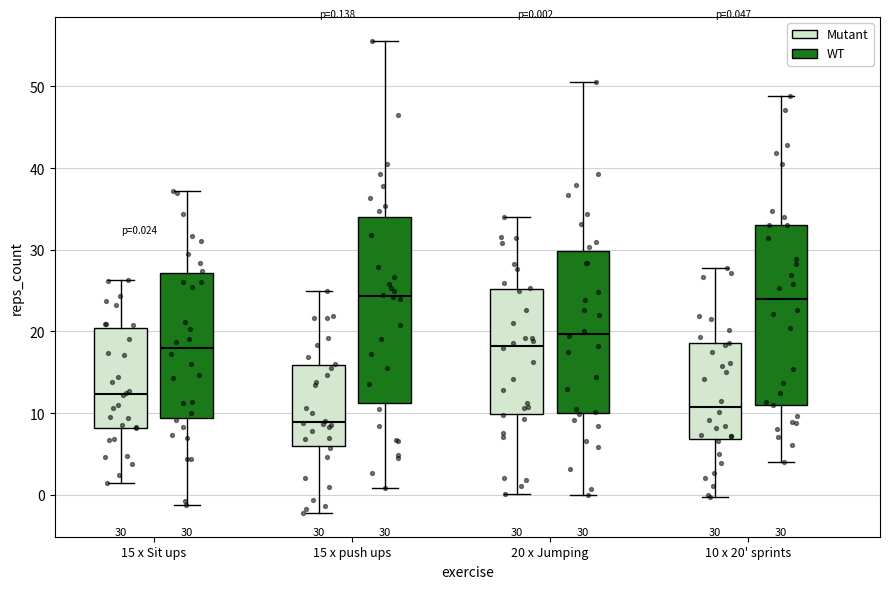

Which box has the lowest median line?

15 x push ups (Mutant)